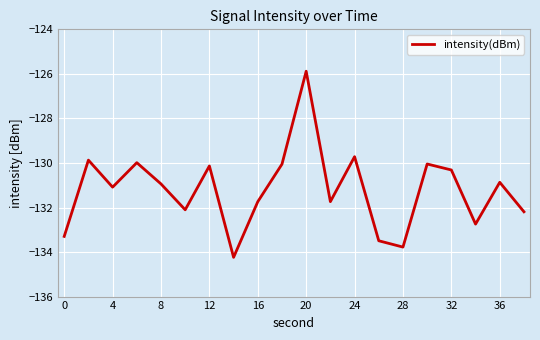

What is the smallest value displayed?

-134.2